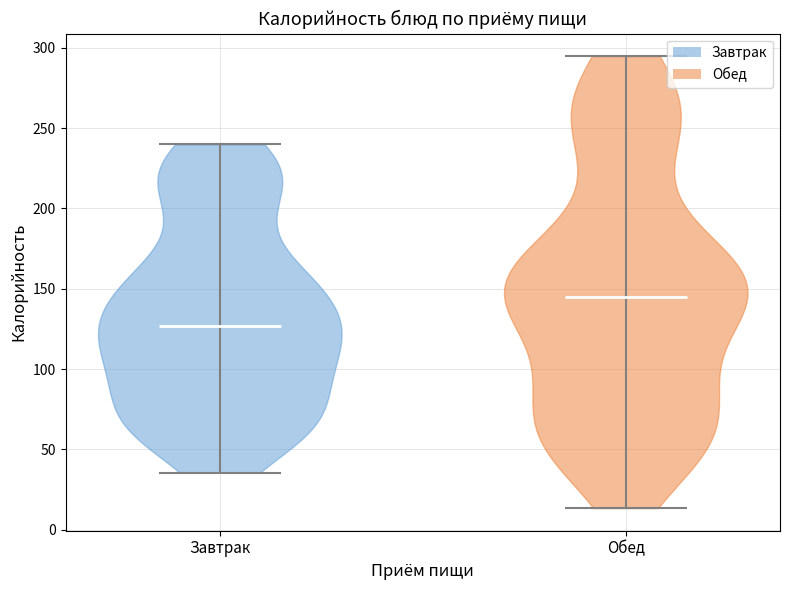

Reading left to right, read every violin against the y-axis: where its median line is, and the lowest and highest points it reaches. The values are not printed on the chart, so give them approximately, as read against the axis.

Завтрак: median line 125, lowest point 35, highest point 240
Обед: median line 145, lowest point 15, highest point 295